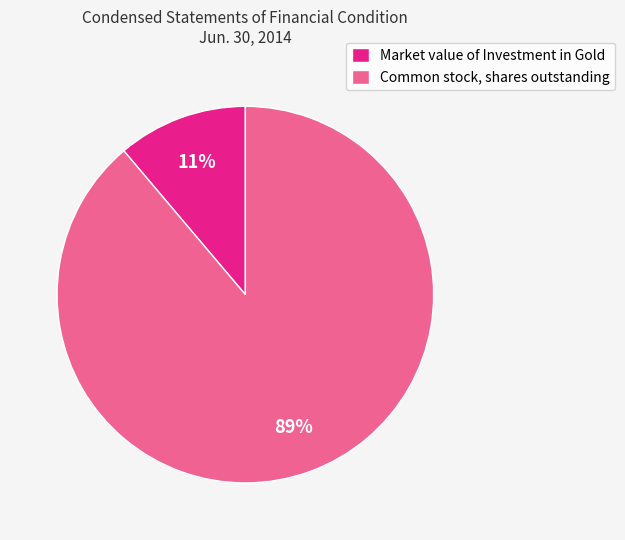

The Market value of Investment in Gold slice represents 19% of the pie. True or false?

False